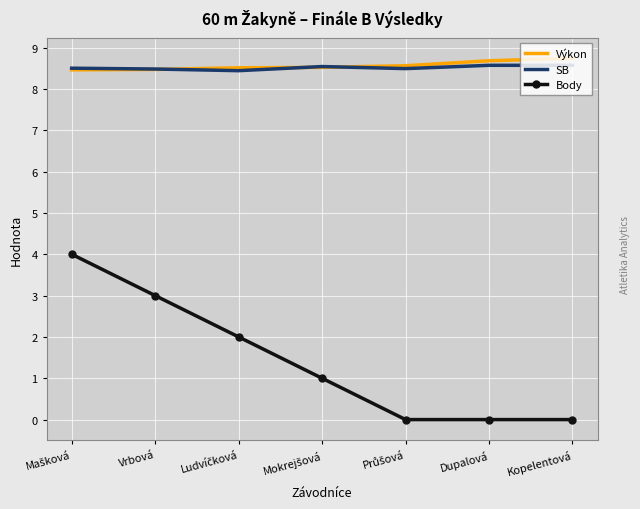

True or false: Body has a value of 3.0 at Vrbová.

True